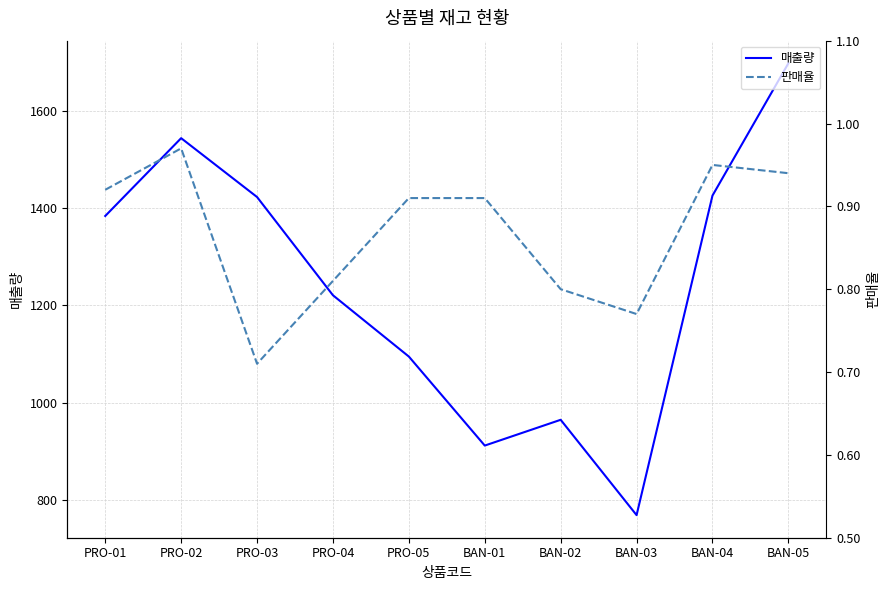

At PRO-04, list the series in order from largest to smallest.

매출량, 판매율